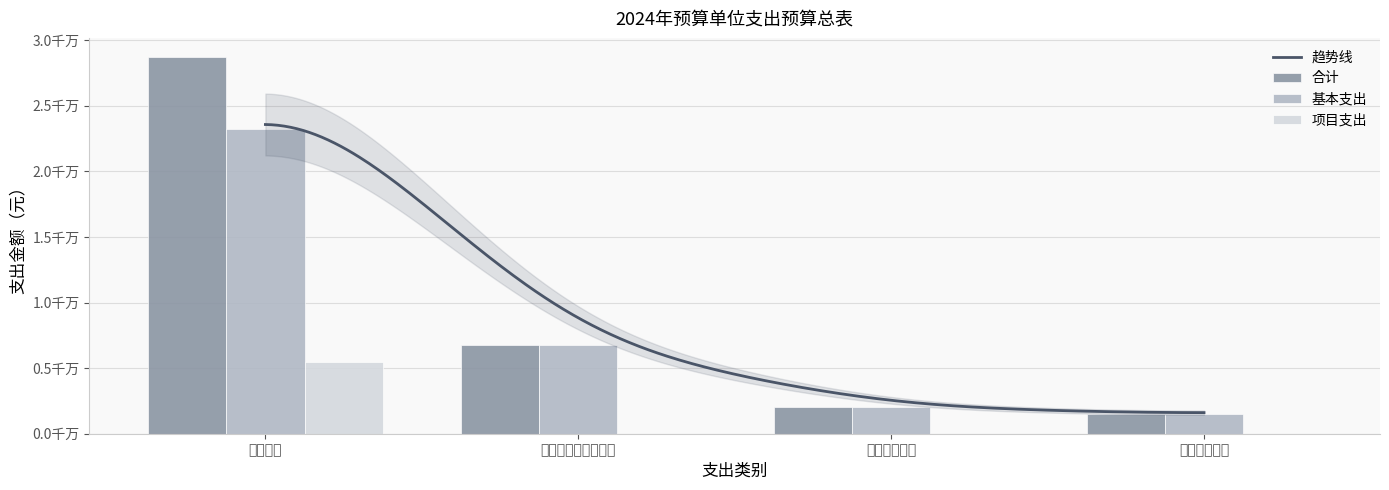

What is the label of the 2nd bar from the left?

社会保障和就业支出